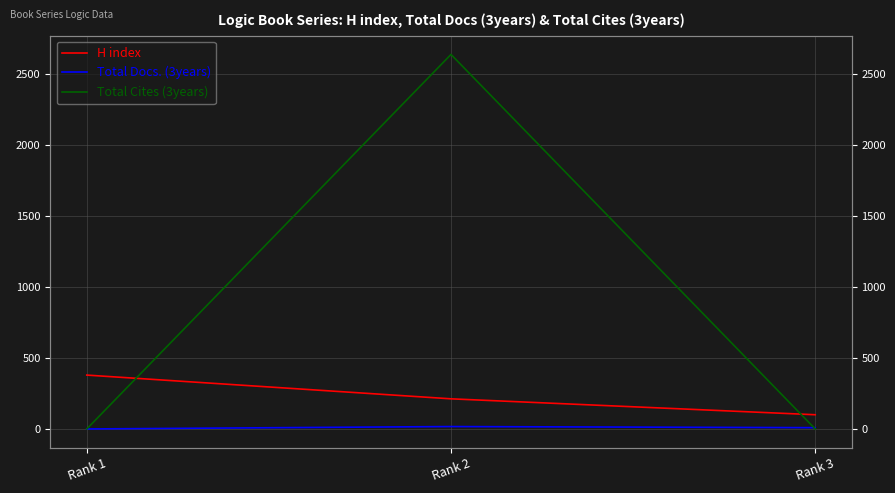

What is the value of the H index point at the 1st from the left?

379